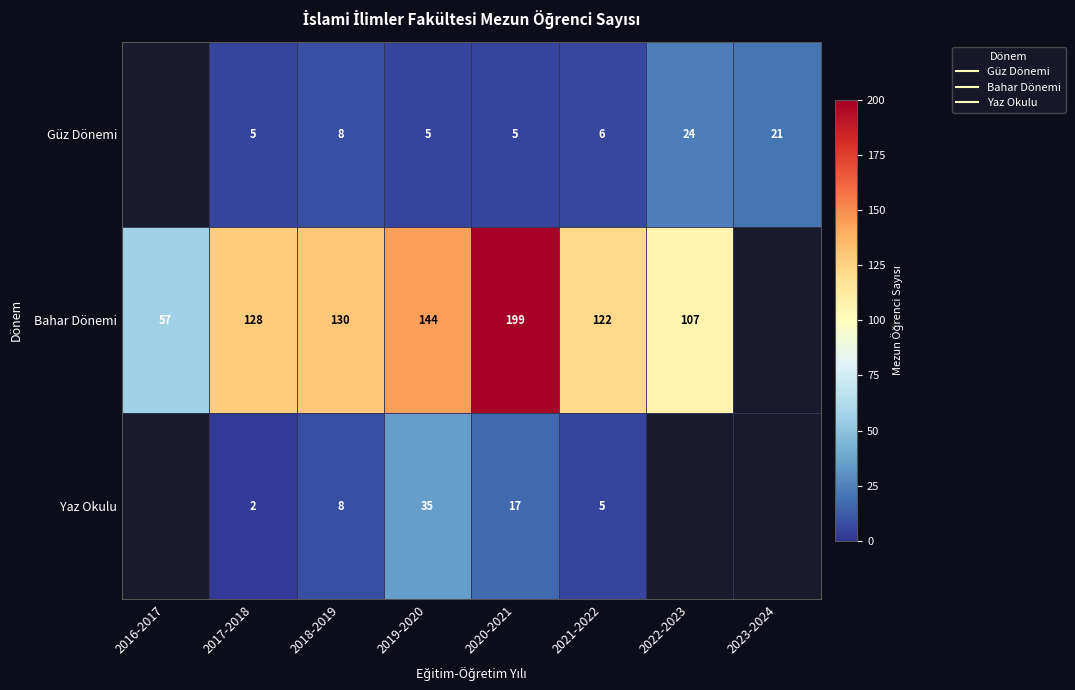

Which has a higher value, 2023-2024 or 2016-2017?

2016-2017